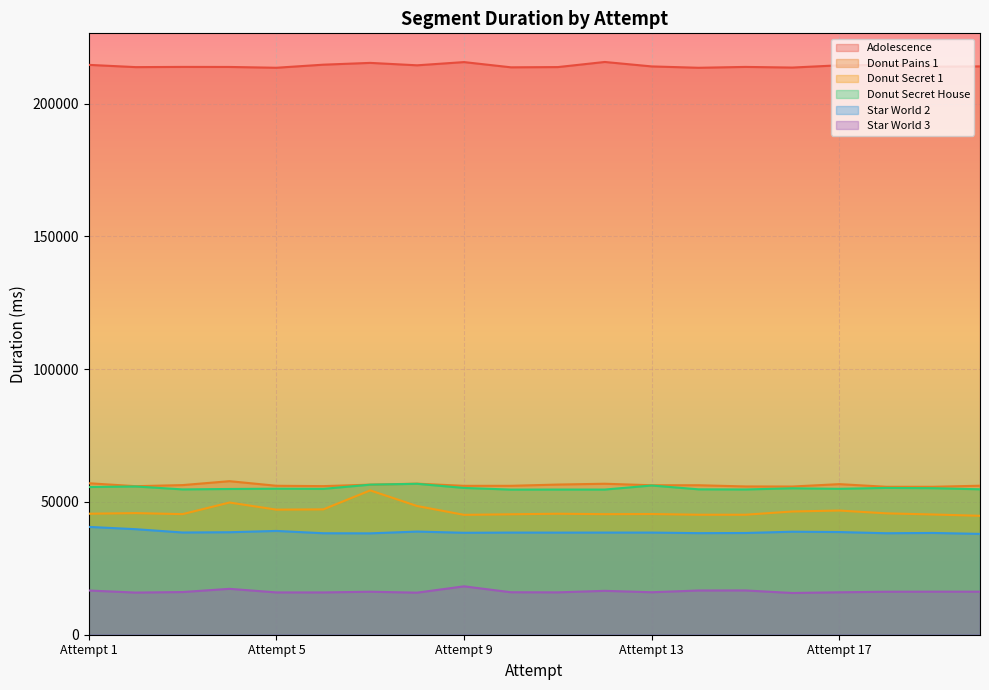

In Adolescence, how many points are higher than both neighbors (excluding endpoints)?

6